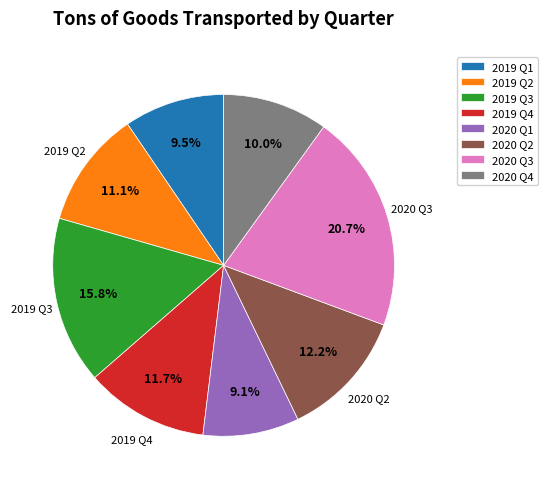

True or false: 2020 Q1 accounts for 1% of the total.

False